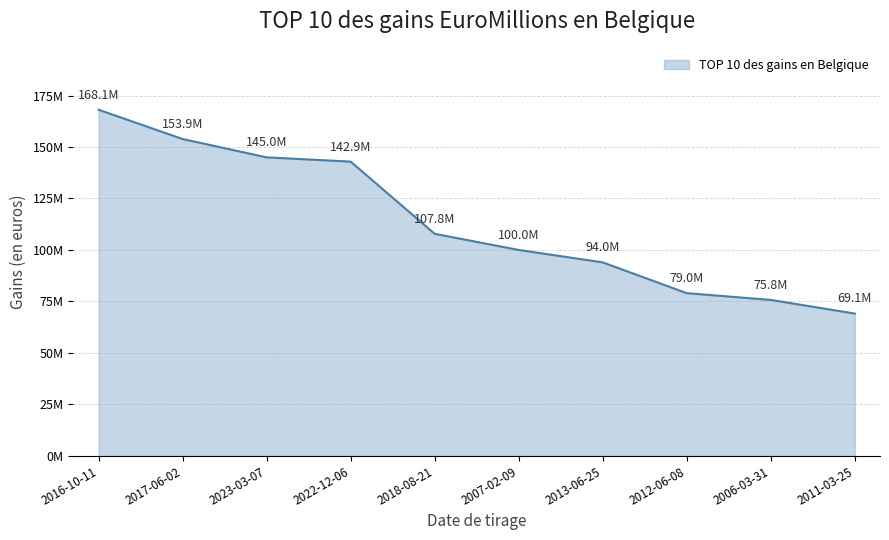

Reading left to right, transcribe all the data shown in this chart.

168085323	153873716	144966361	142897164	107839228	100000000	93968807	79026422	75753123	69105267